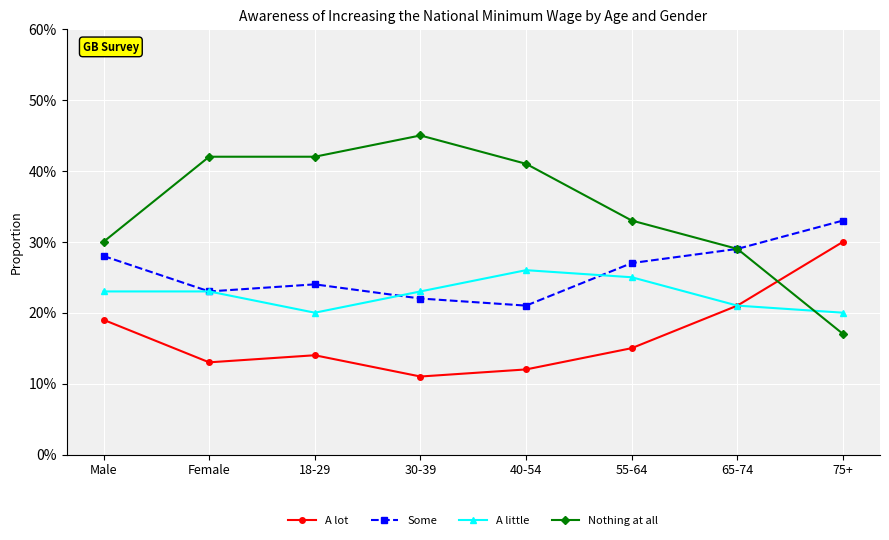

In A little, how many points are higher than both neighbors (excluding endpoints)?

1